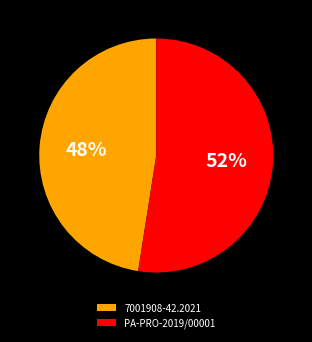

How many segments does this pie chart have?

2